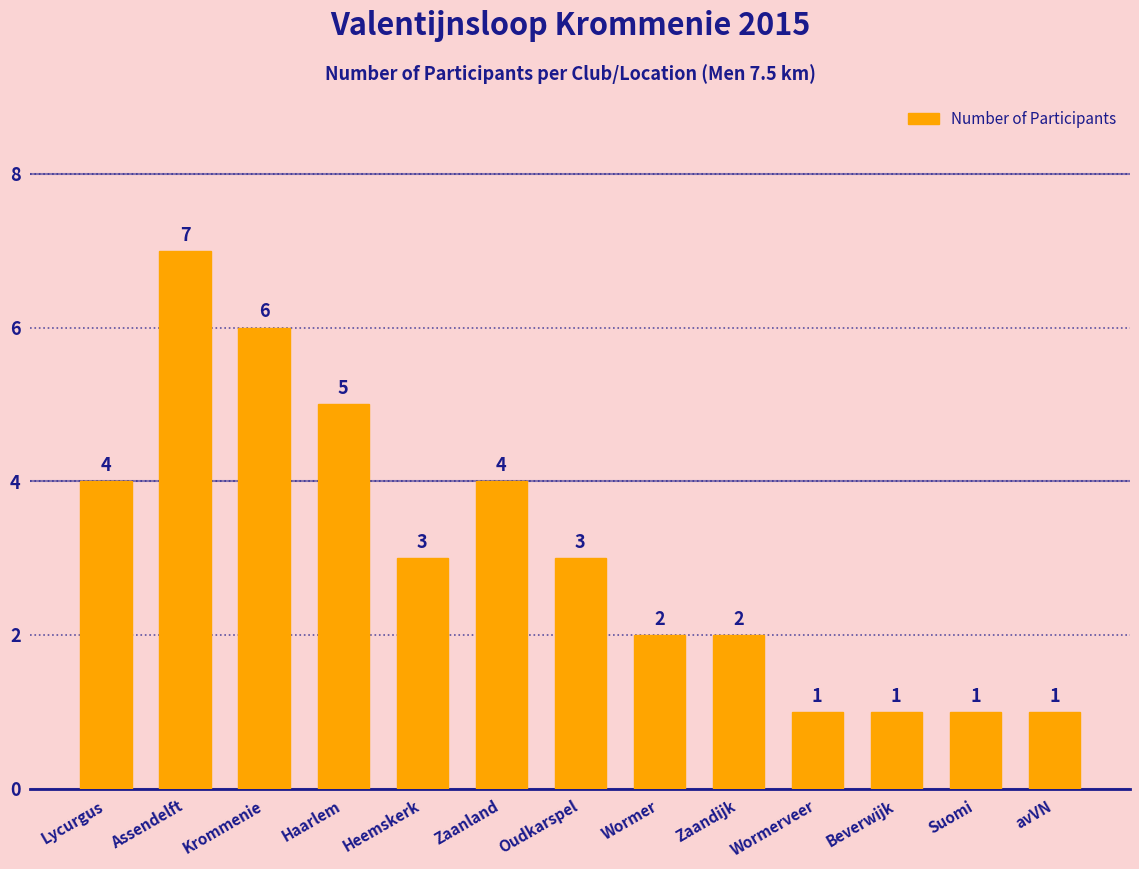

Reading left to right, extract all data points from this chart.

Lycurgus=4	Assendelft=7	Krommenie=6	Haarlem=5	Heemskerk=3	Zaanland=4	Oudkarspel=3	Wormer=2	Zaandijk=2	Wormerveer=1	Beverwijk=1	Suomi=1	avVN=1